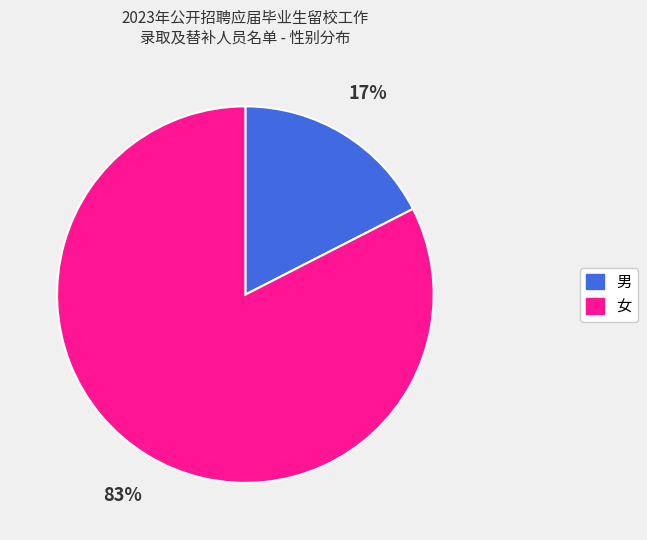

True or false: 女 accounts for 73% of the total.

False